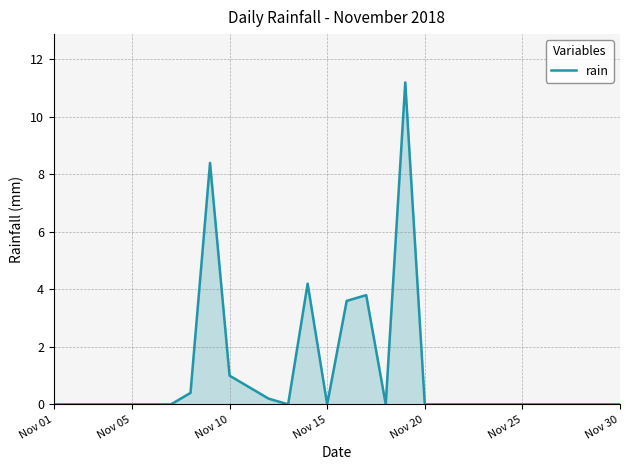

What is the difference between the maximum and minimum values?

11.2